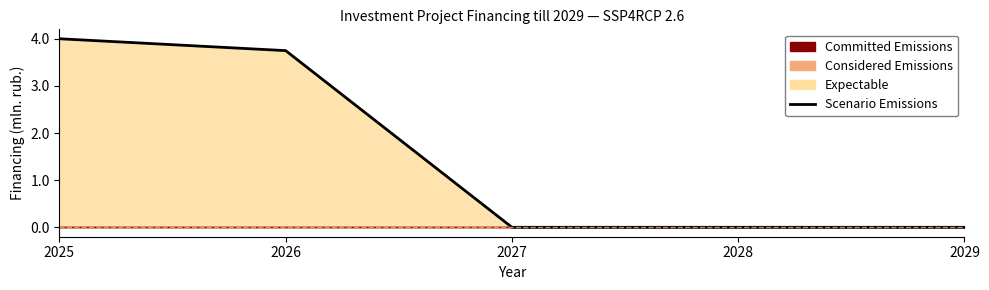

Rank the categories by value from highest to lowest.

2025, 2026, 2027, 2028, 2029